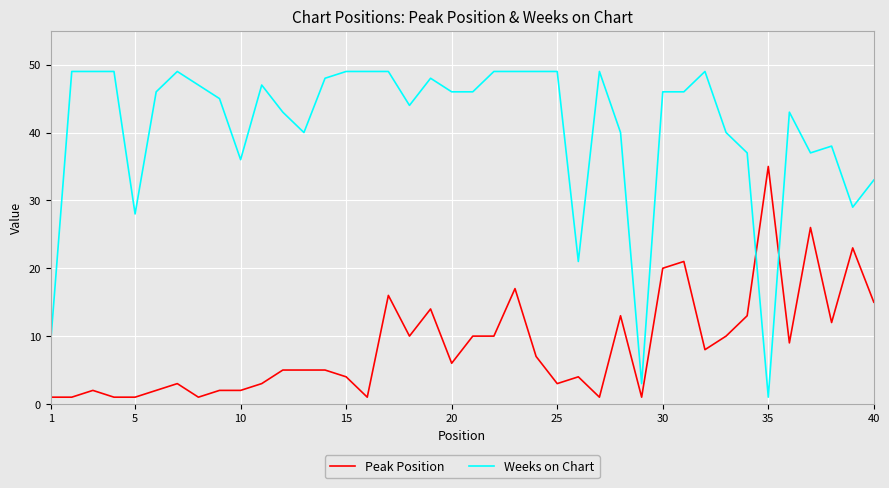

True or false: Peak Position and Weeks on Chart intersect in this chart.

True